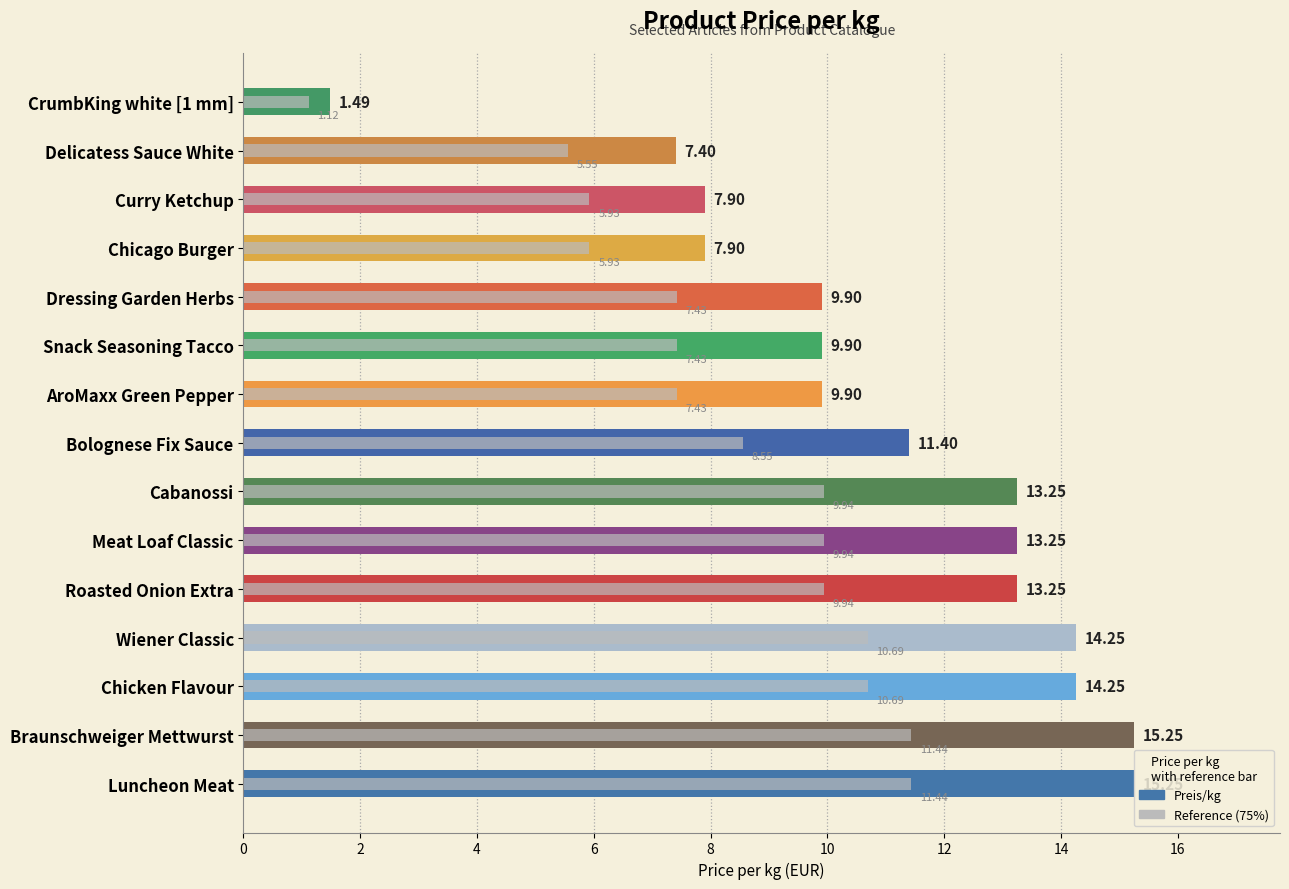

What is the difference between the Preis/kg values at CrumbKing white [1 mm] and Chicago Burger?

6.4